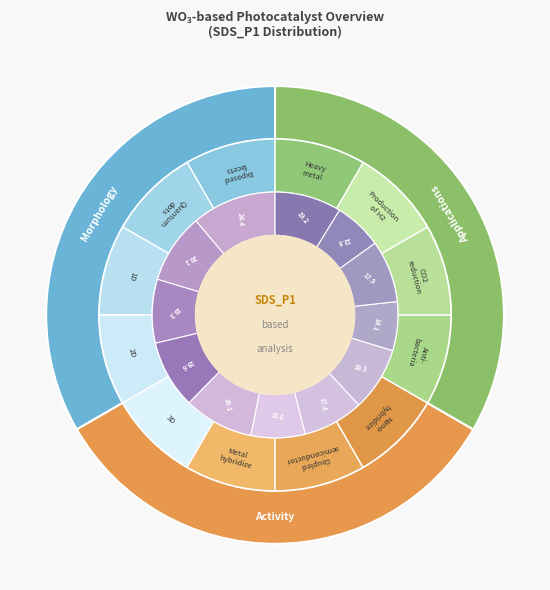

Is the sum of 00:22 and 00:20 greater than half?

No